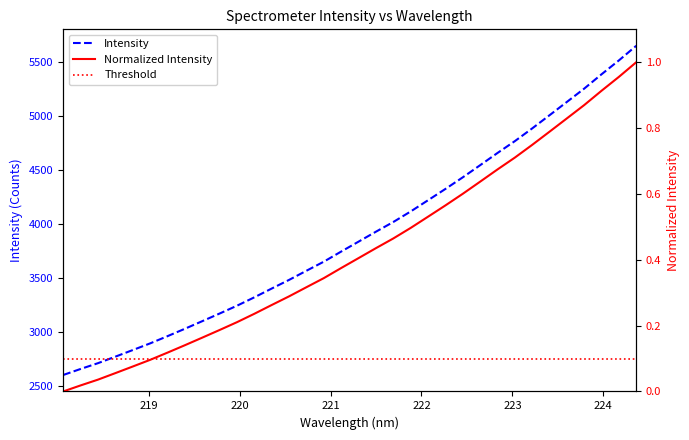

True or false: Intensity has a value of 1518.8 at 10.

False